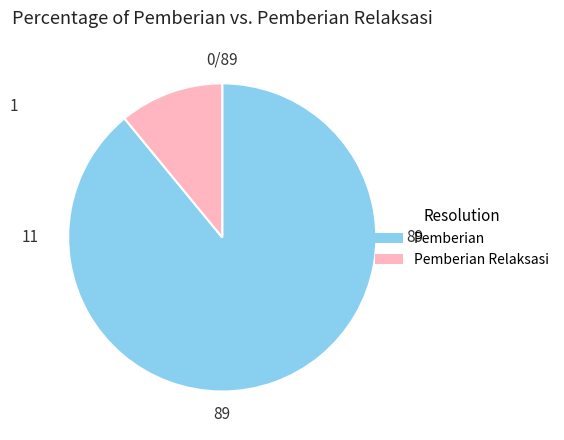

Is there a majority slice in this chart?

Yes